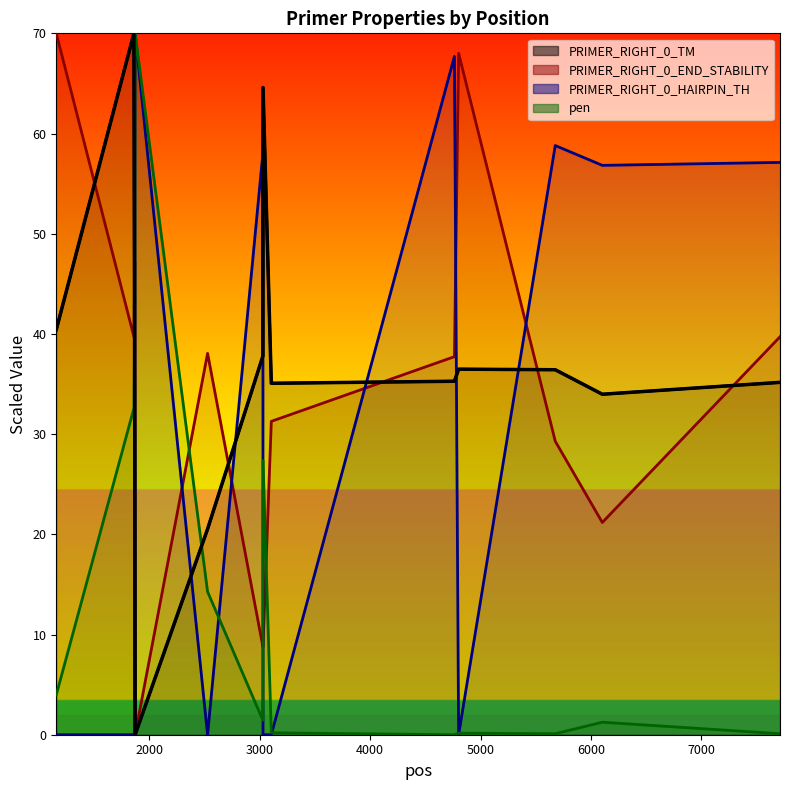

What are all the series names shown in the legend?

PRIMER_RIGHT_0_TM, PRIMER_RIGHT_0_END_STABILITY, PRIMER_RIGHT_0_HAIRPIN_TH, pen